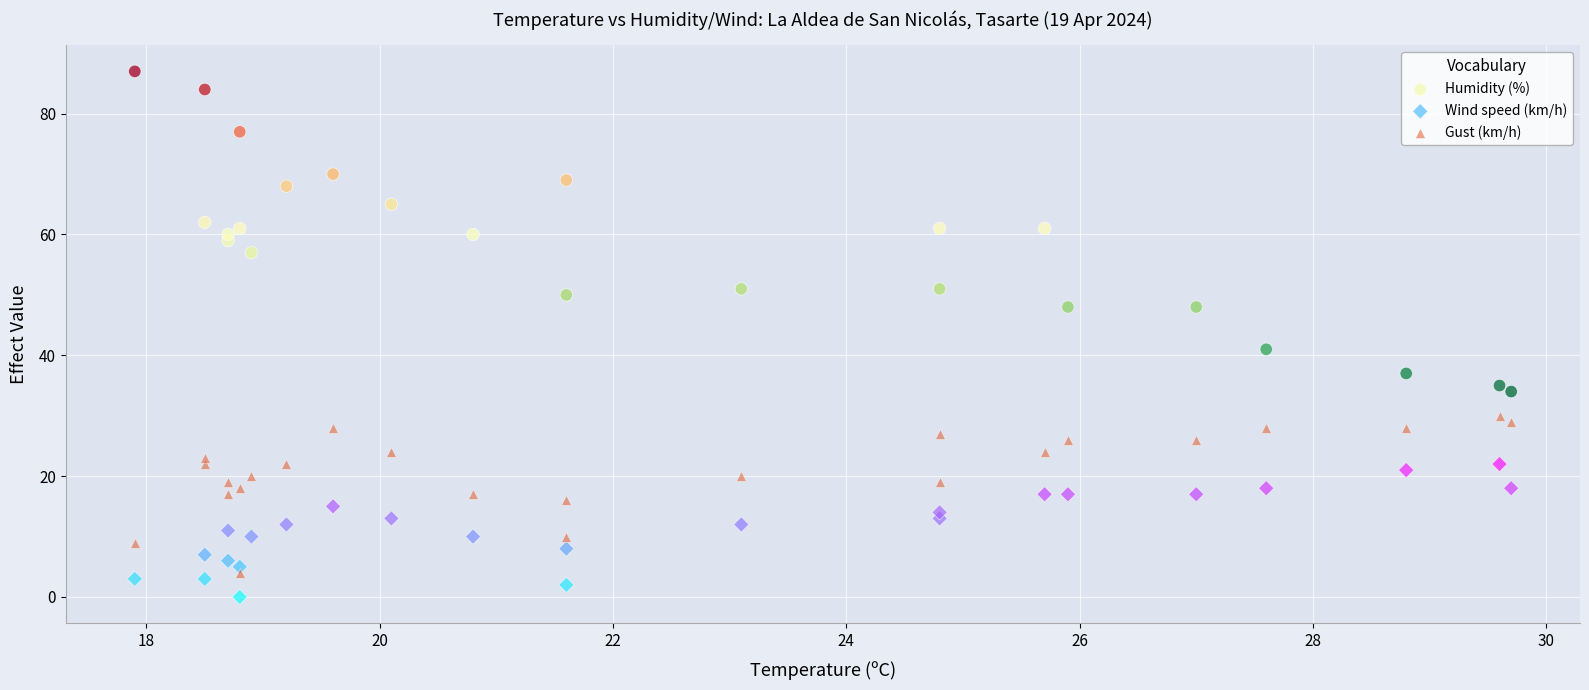

What are all the series names shown in the legend?

Humidity (%), Wind speed (km/h), Gust (km/h)